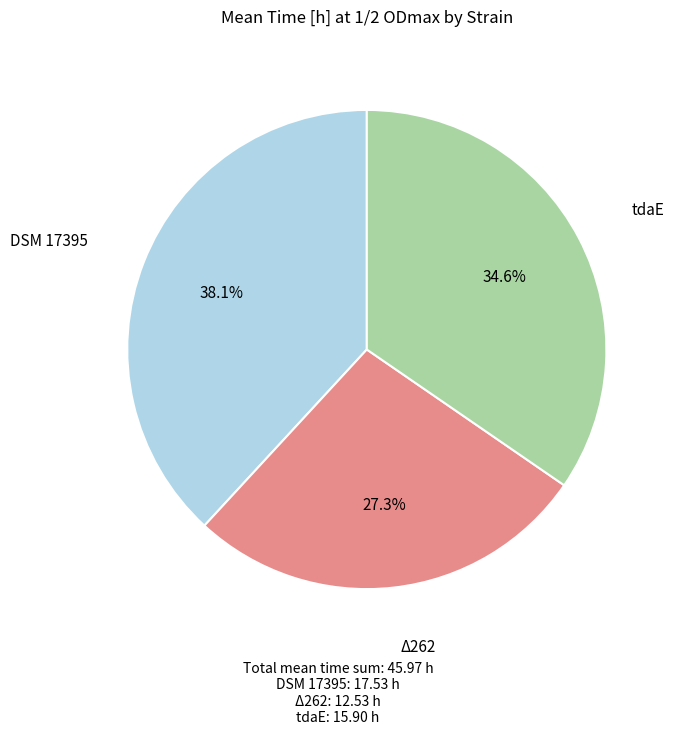

Rank the categories by value from lowest to highest.

Δ262, tdaE, DSM 17395